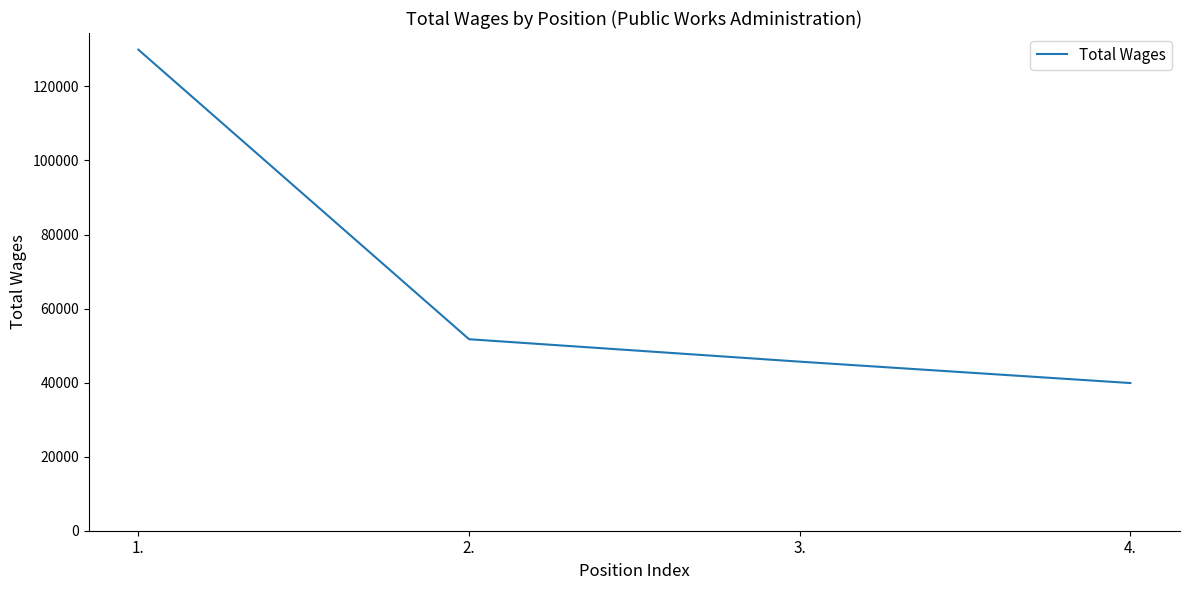

What position from the left is 4.?

4